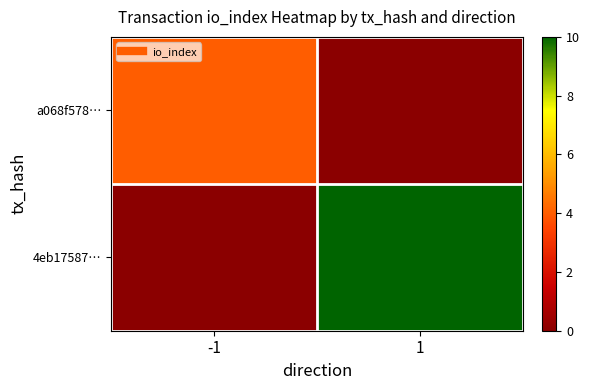

How many series are shown in this chart?

2